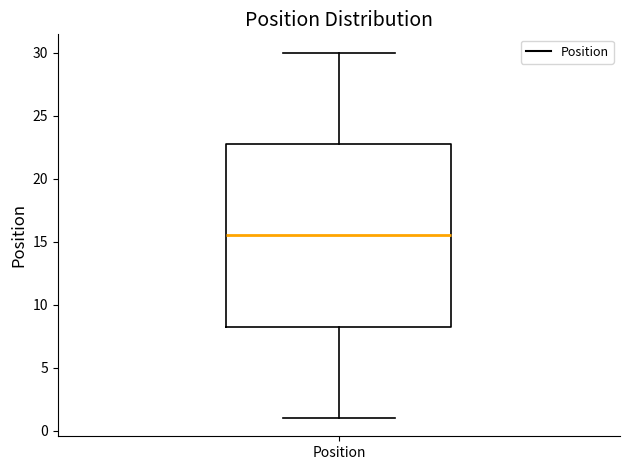

Read this box plot against the y-axis: the position of the median line, the range covered by the box, and the ends of both whiskers. The values are not printed on the chart, so give them approximately, as read against the axis.

median 15.5, box 8.5 to 23.0, whiskers 1.0 to 30.0